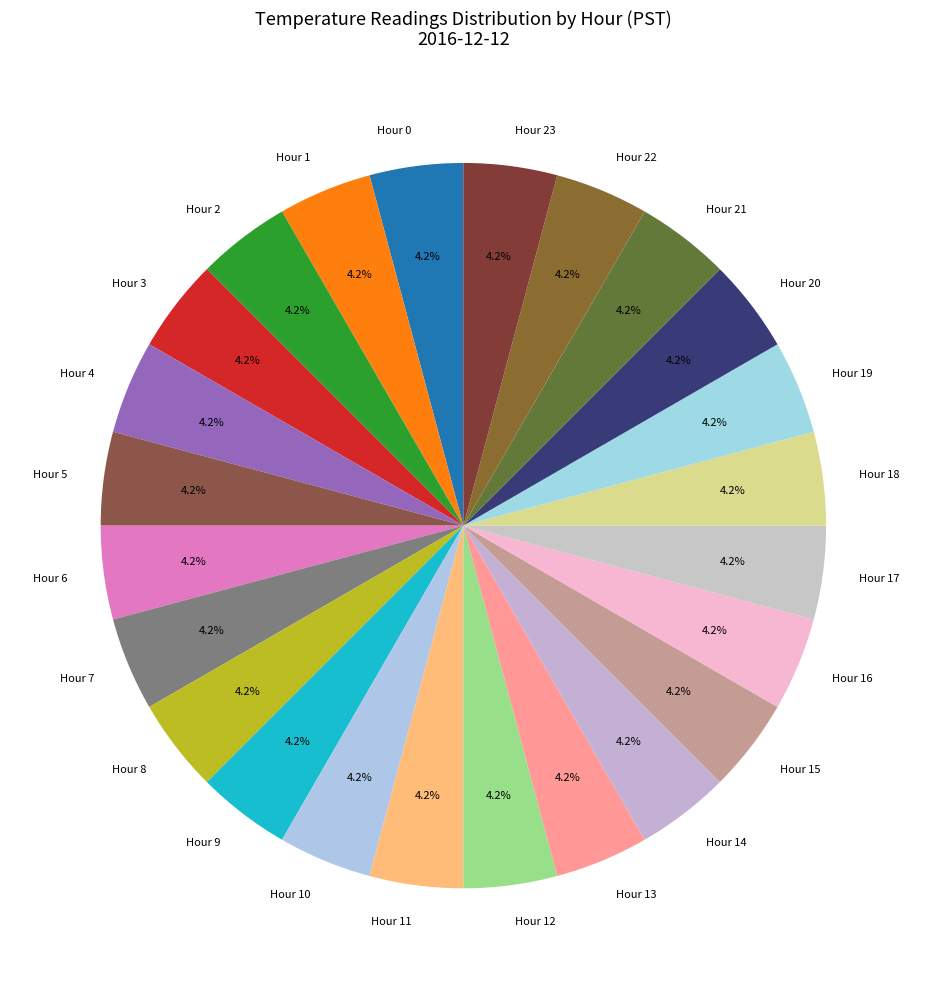

How many segments does this pie chart have?

24